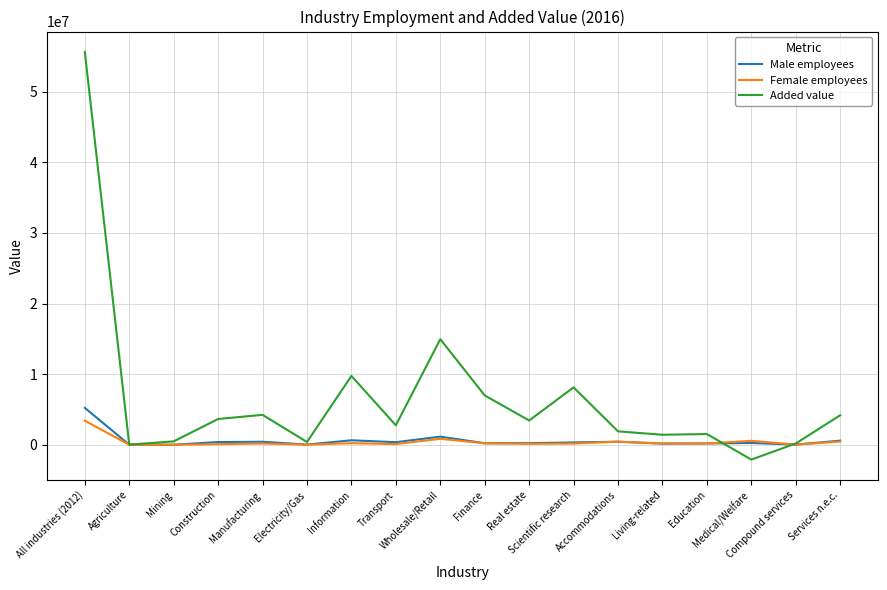

What is the difference between the maximum and minimum values in the Male employees series?

5219365